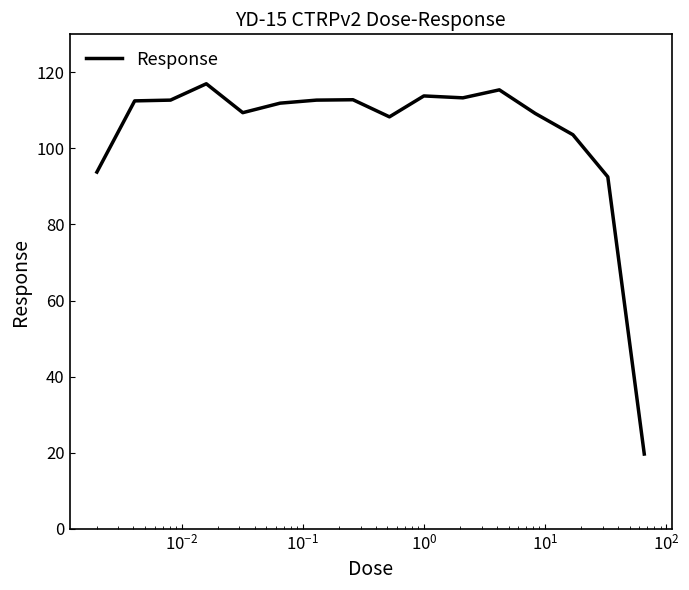

What is the maximum value shown in the chart?

117.0